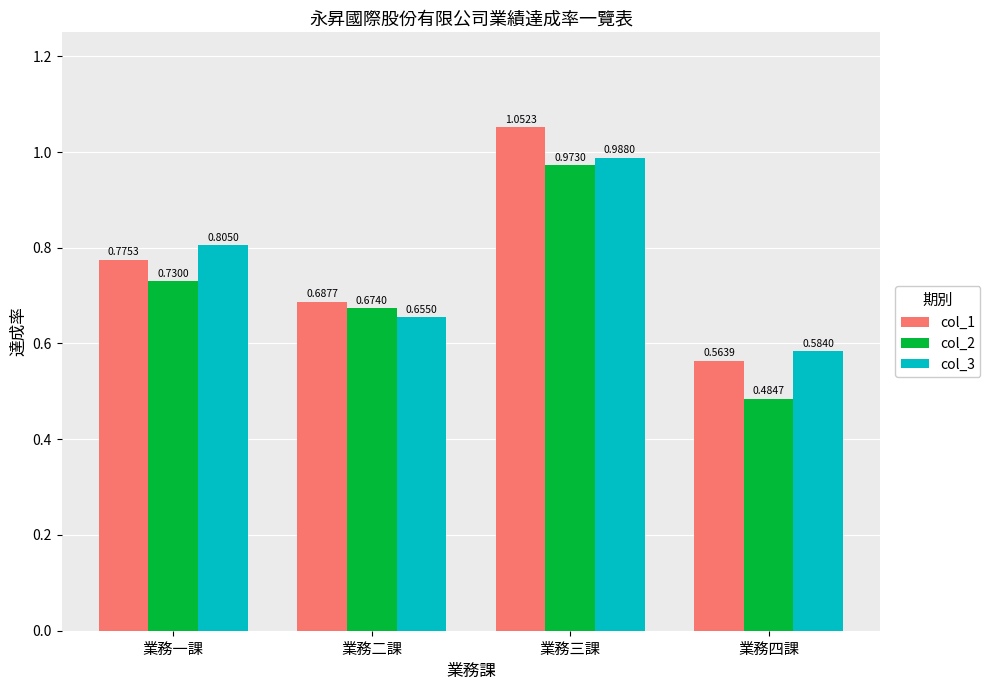

Which series has the largest total across all categories?

col_1